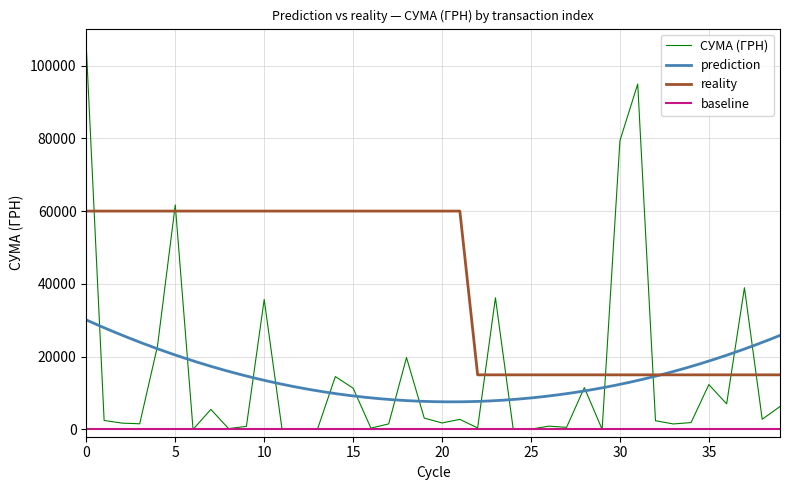

True or false: the data shows 12030.8 at 01.01.1970.

False